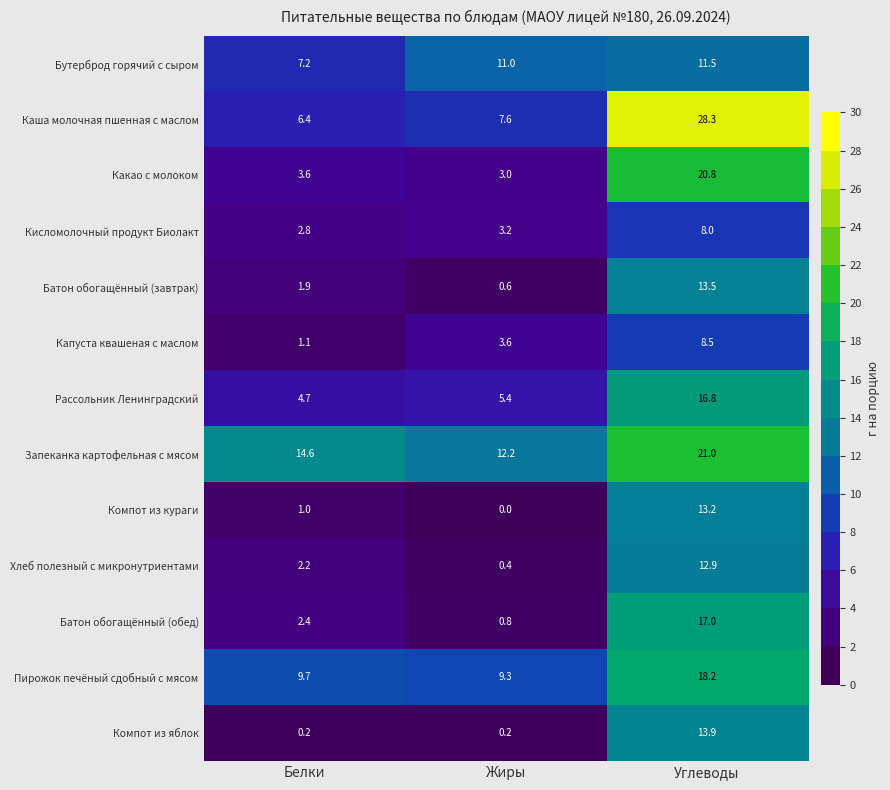

Count the number of categories in the chart.

3